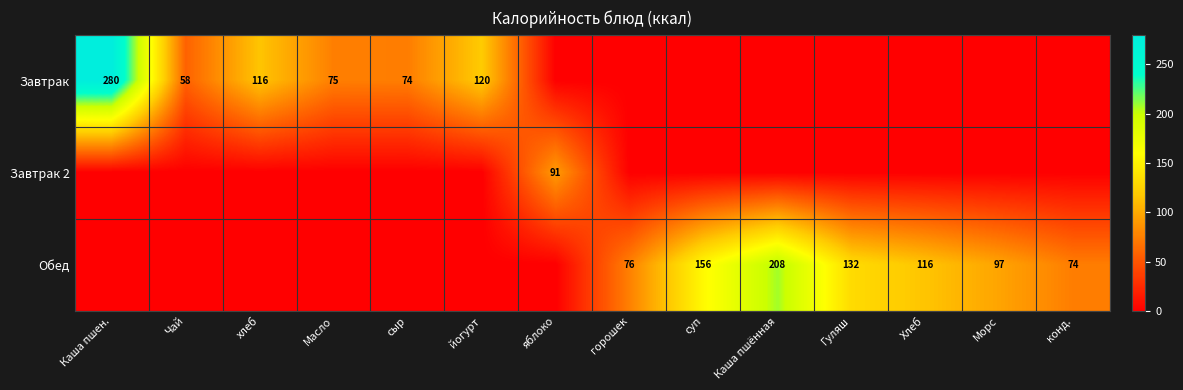

The value of Обед at Каша пшённая is 368. True or false?

False